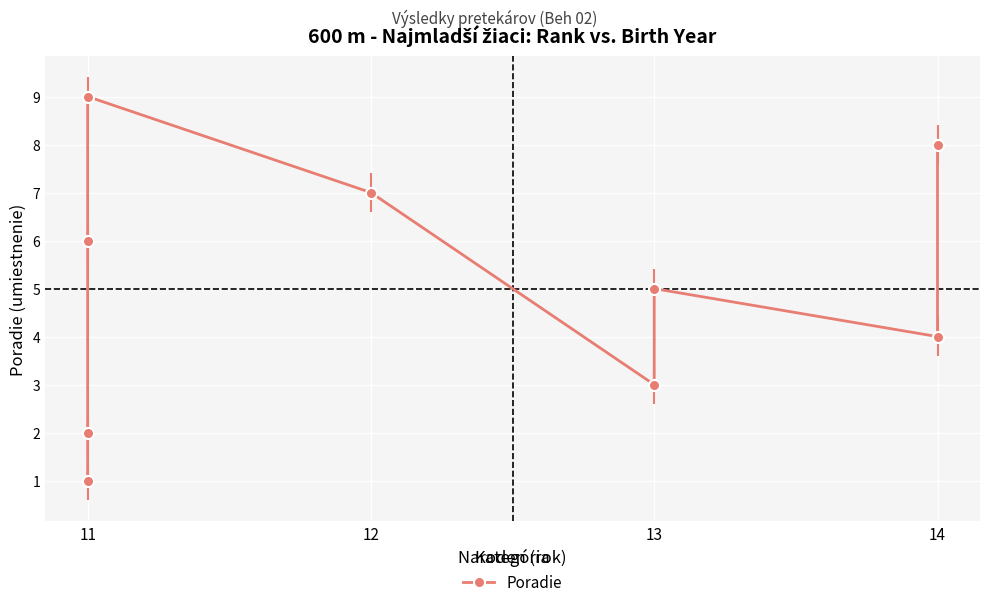

At which category does the chart reach its minimum across all series?

11